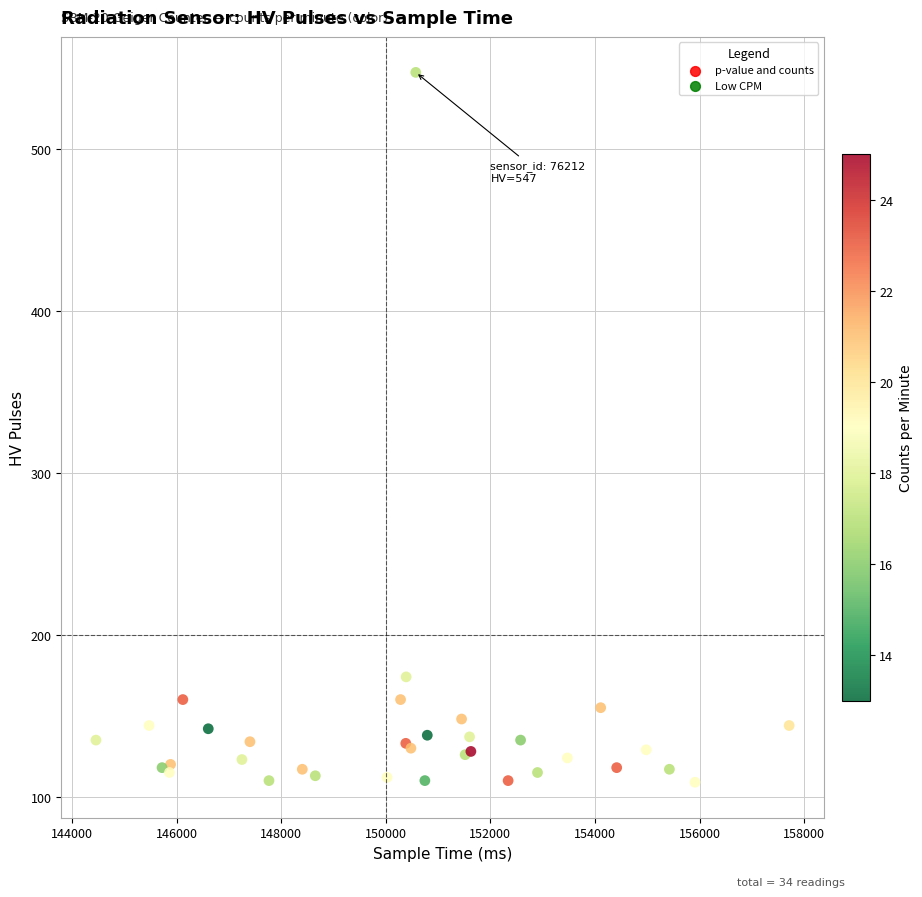

What Y value in the scatter plot is closest to 328?

174